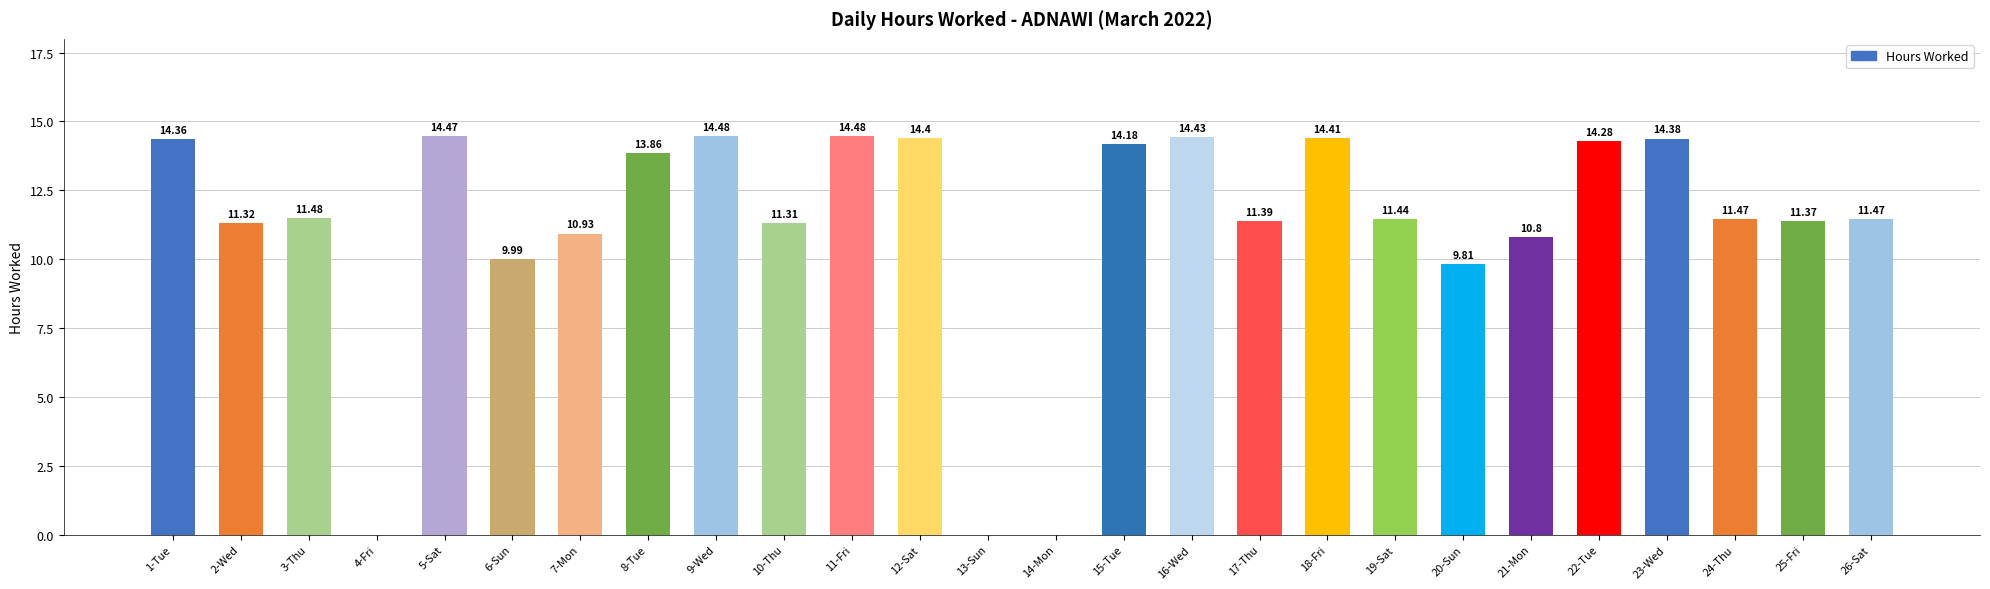

What is the maximum value shown in the chart?

14.5